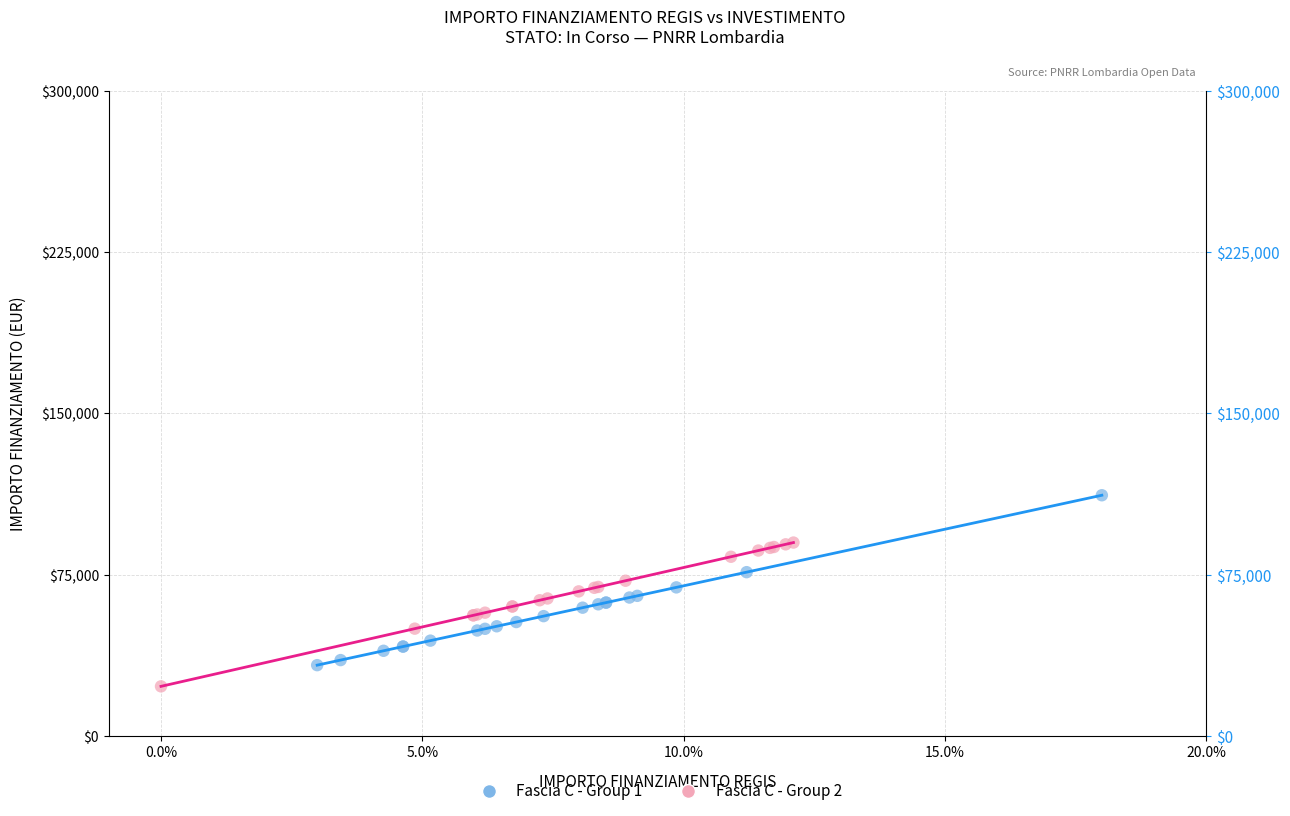

Which series reaches the maximum Y coordinate?

Fascia C - Group 1